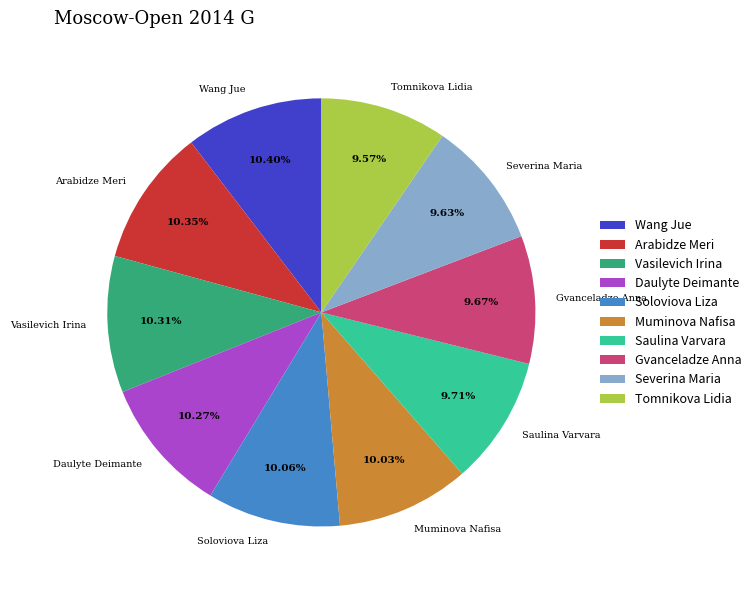

Approximately how many times larger is the value at Gvanceladze Anna compared to Soloviova Liza?

1.0